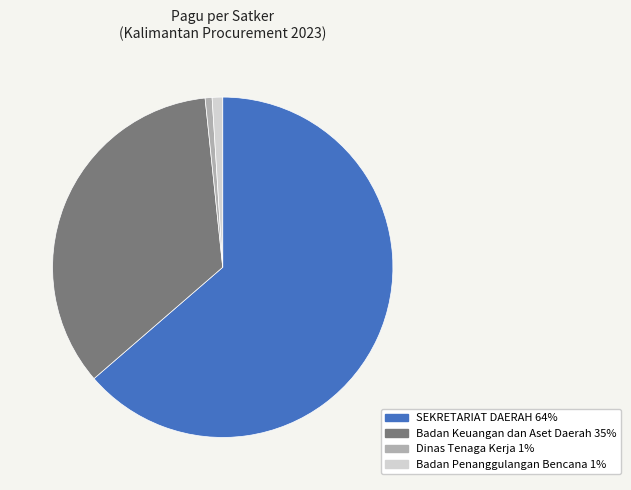

How many slices are in this pie chart?

4